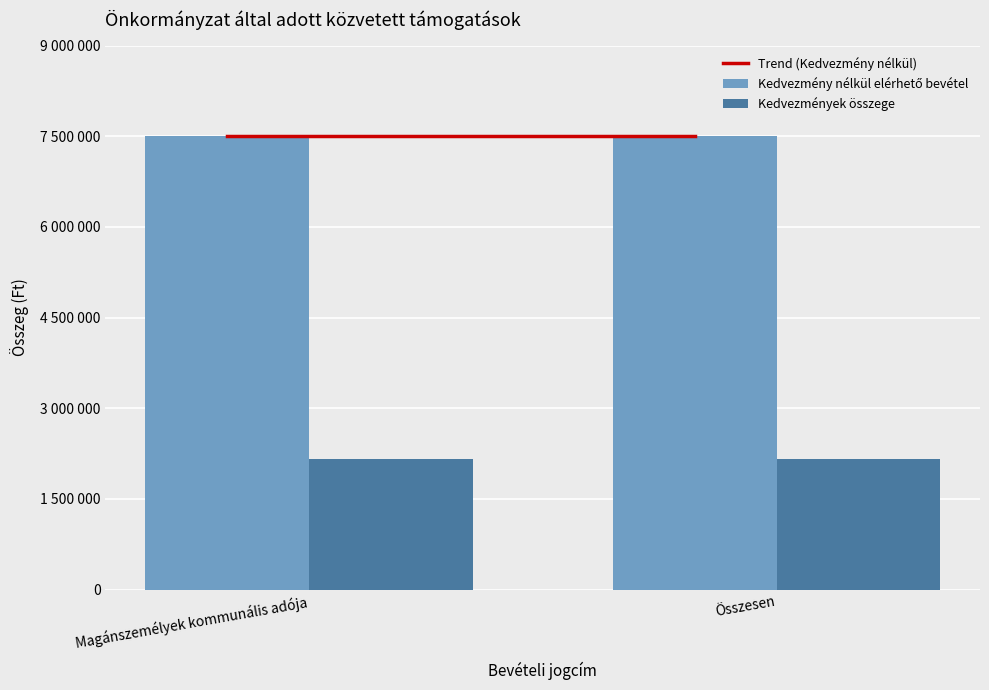

Reading left to right, what are all the values shown in this chart?

Trend (Kedvezmény nélkül): Magánszemélyek kommunális adója=7500000	Összesen=7500000
Kedvezmény nélkül elérhető bevétel: Magánszemélyek kommunális adója=7500000	Összesen=7500000
Kedvezmények összege: Magánszemélyek kommunális adója=2160000	Összesen=2160000